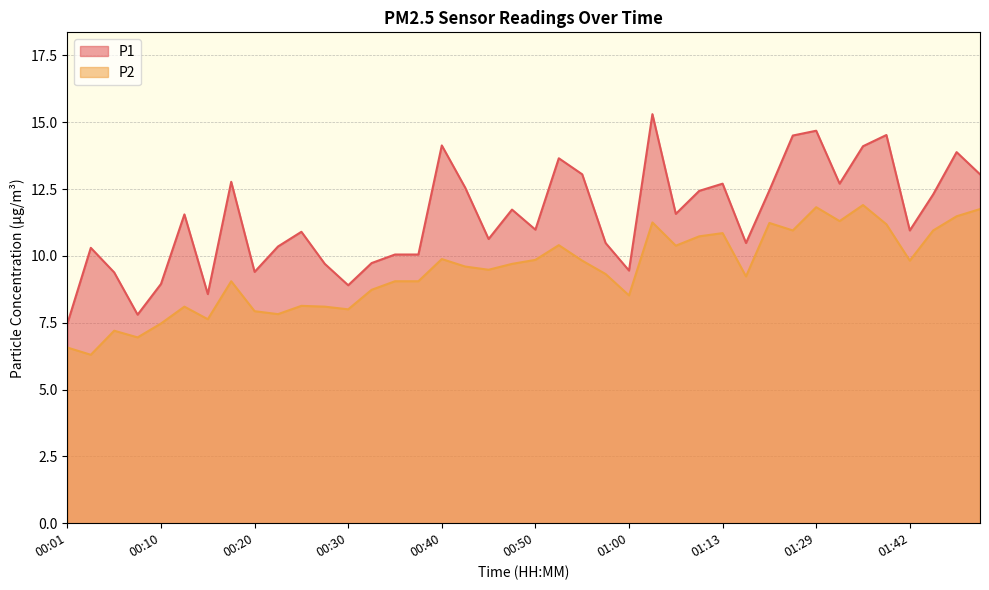

What is the value of the P2 point at the 1st from the left?

6.6